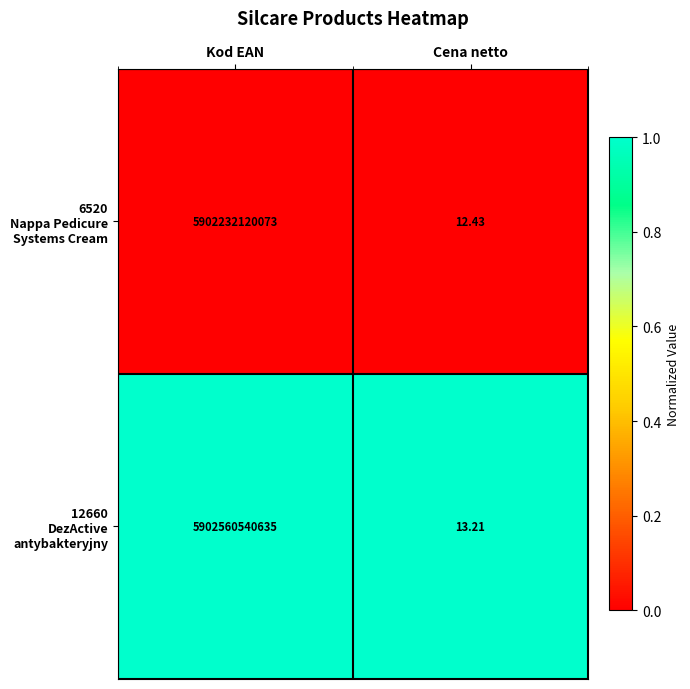

At which category is the sum across all series the highest?

Kod EAN